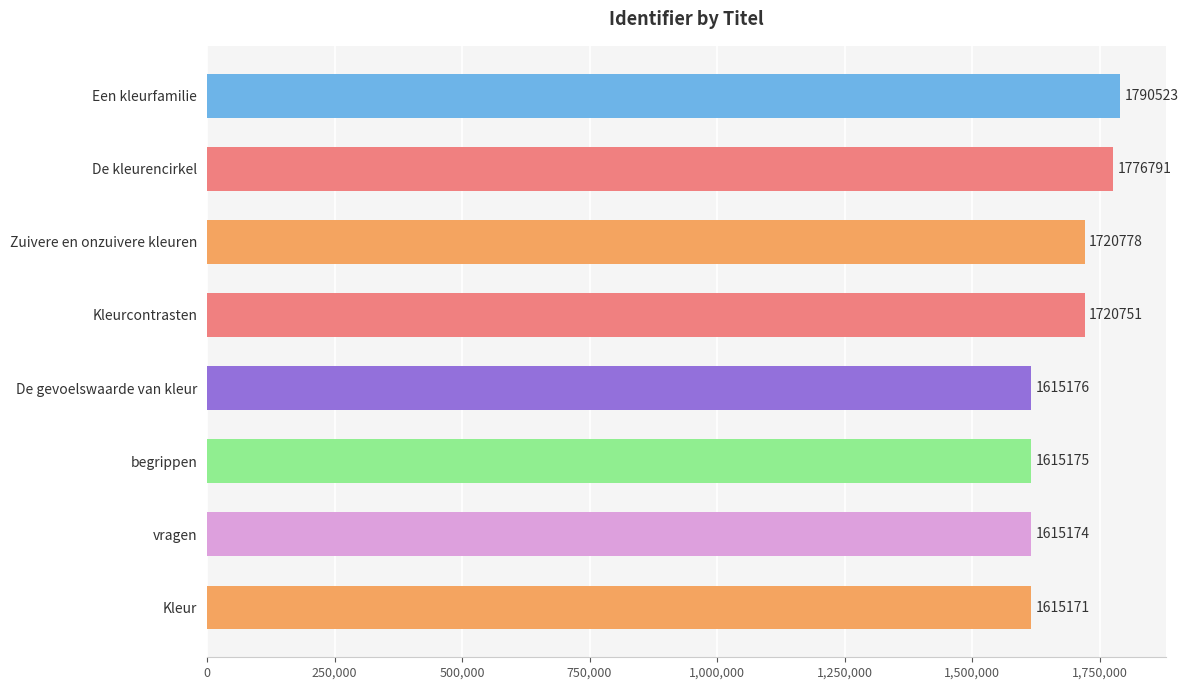

Rank the categories by value from lowest to highest.

Kleur, vragen, begrippen, De gevoelswaarde van kleur, Kleurcontrasten, Zuivere en onzuivere kleuren, De kleurencirkel, Een kleurfamilie